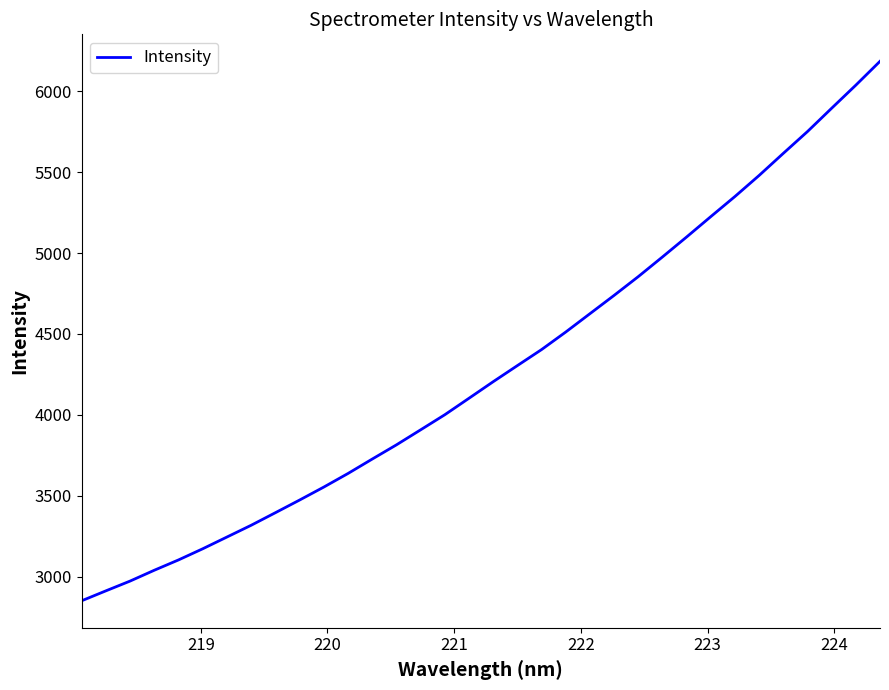

What is the maximum value shown in the chart?

6186.1